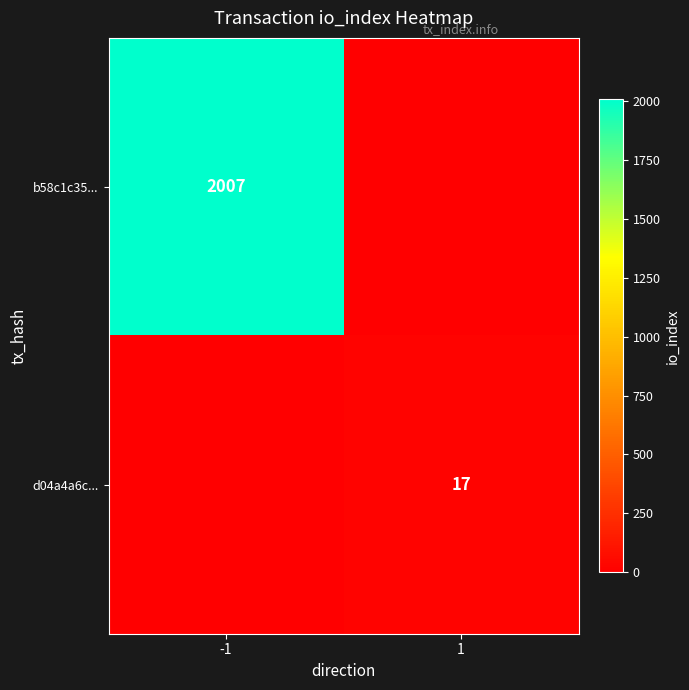

What is the total value across all series at 1?

17